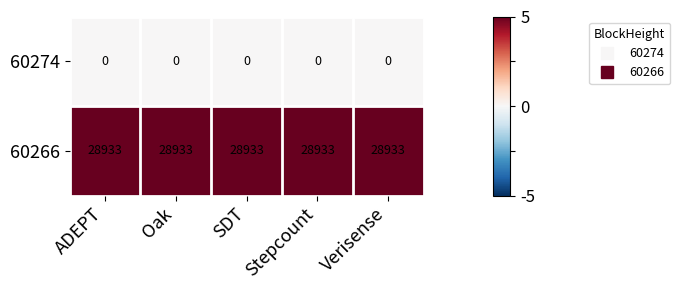

What is the minimum value for 60266?

28933